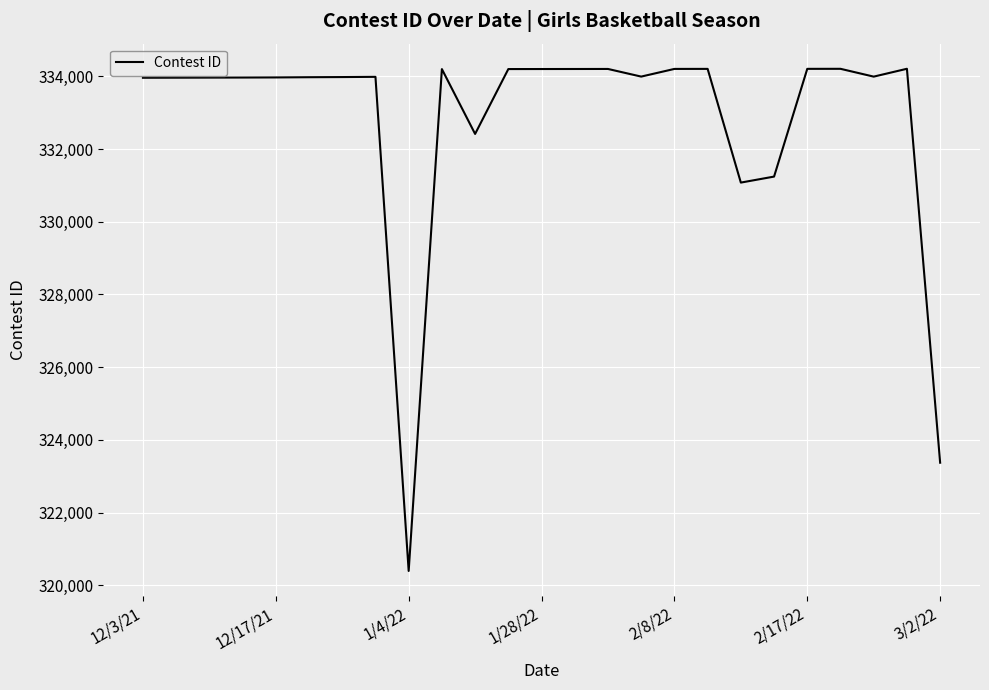

What is the smallest value displayed?

320395